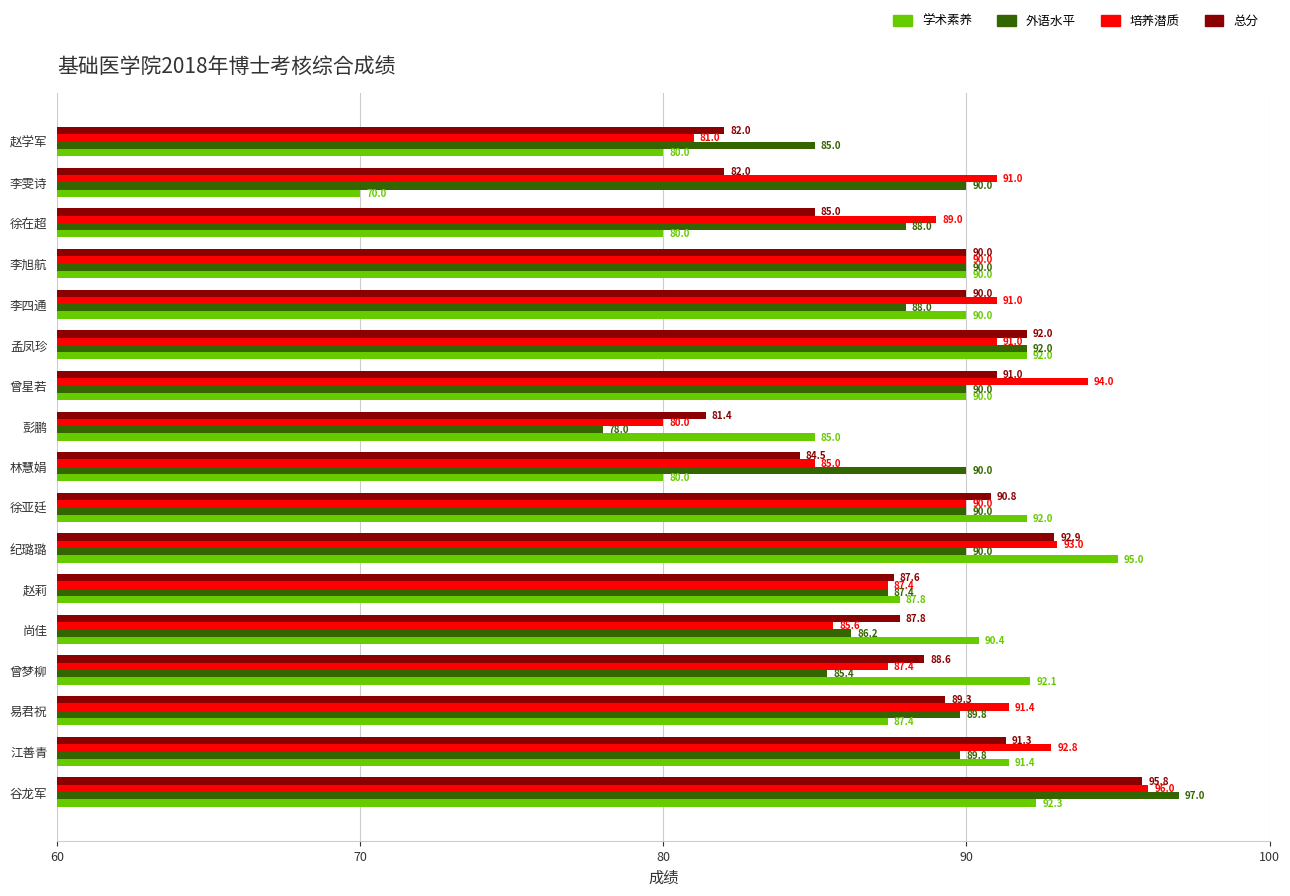

At how many categories does at least one series exceed 79?

17